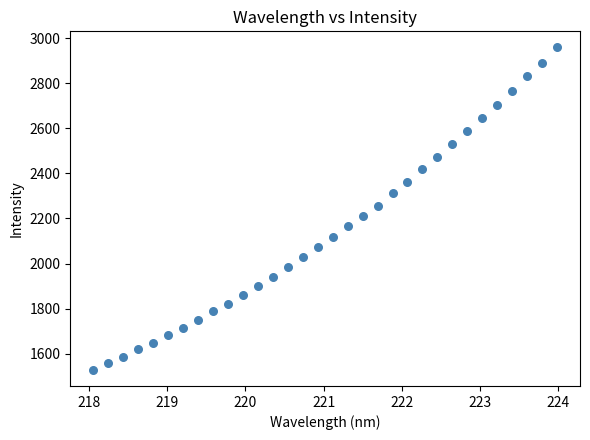

What is the range of X values (max minus min)?

5.9